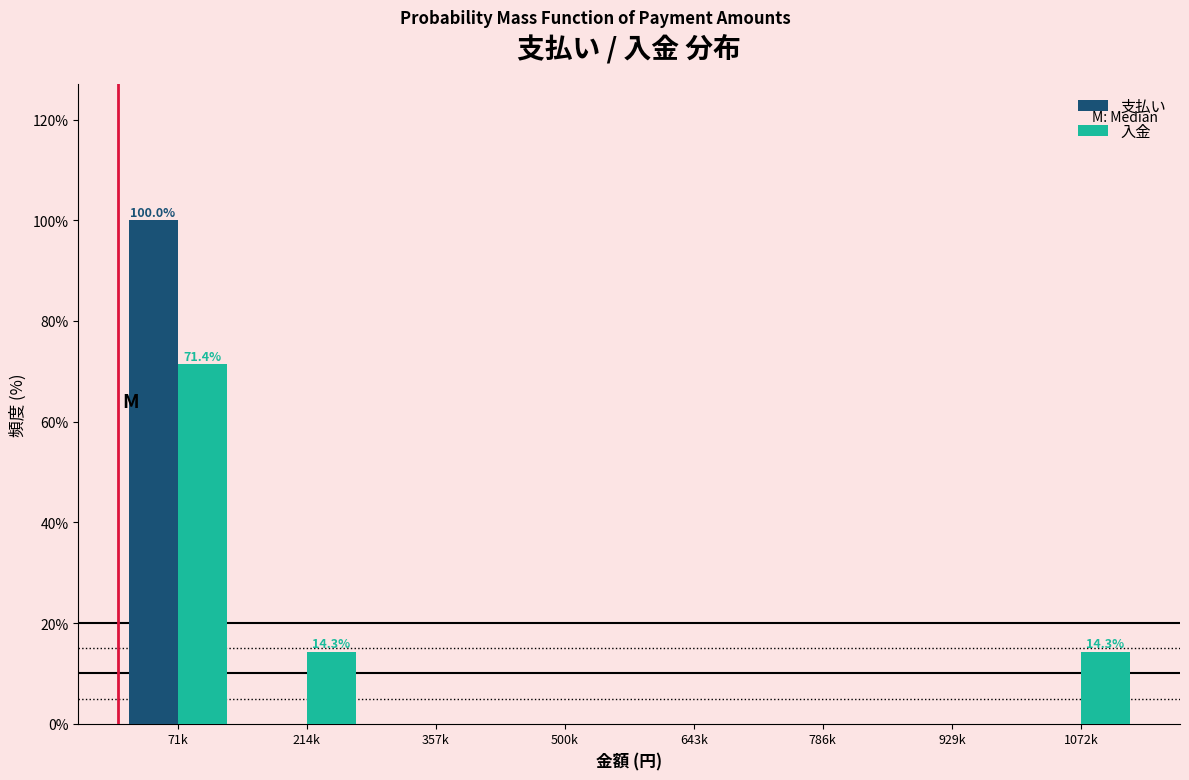

Reading left to right, list all the values displayed in this chart.

支払い: 71k=100.0	214k=0.0	357k=0.0	500k=0.0	643k=0.0	786k=0.0	929k=0.0	1072k=0.0
入金: 71k=71.4	214k=14.3	357k=0.0	500k=0.0	643k=0.0	786k=0.0	929k=0.0	1072k=14.3